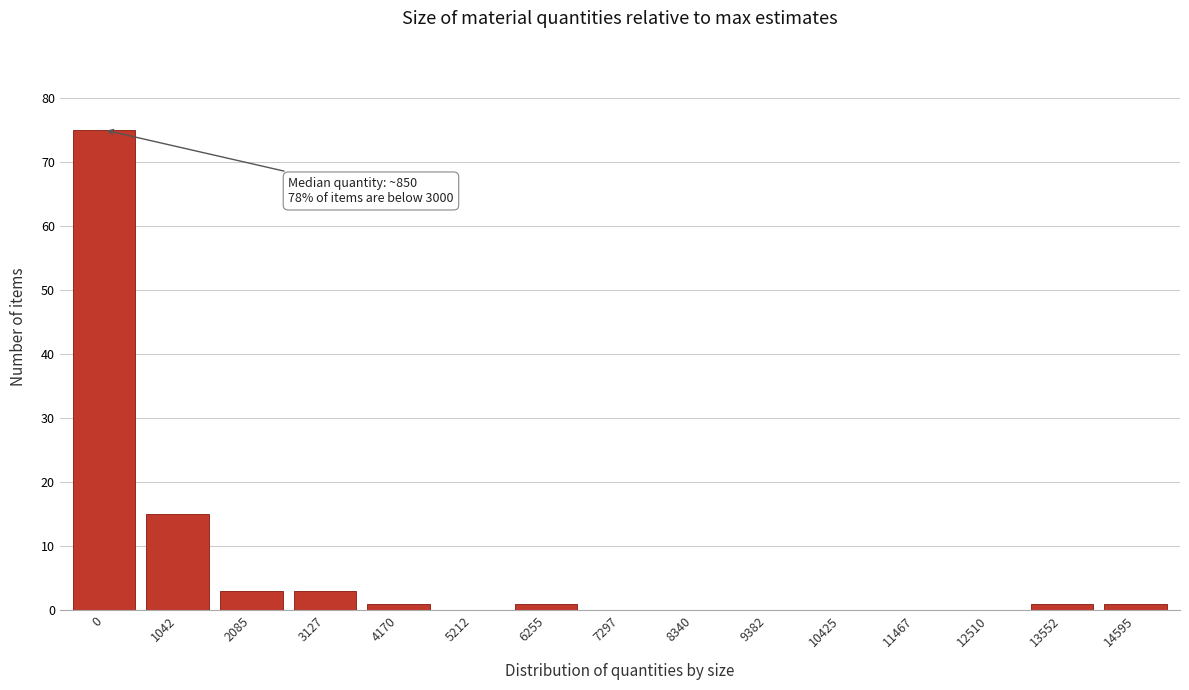

Reading left to right, transcribe all the data shown in this chart.

0=75	1042=15	2085=3	3127=3	4170=1	5212=0	6255=1	7297=0	8340=0	9382=0	10425=0	11467=0	12510=0	13552=1	14595=1